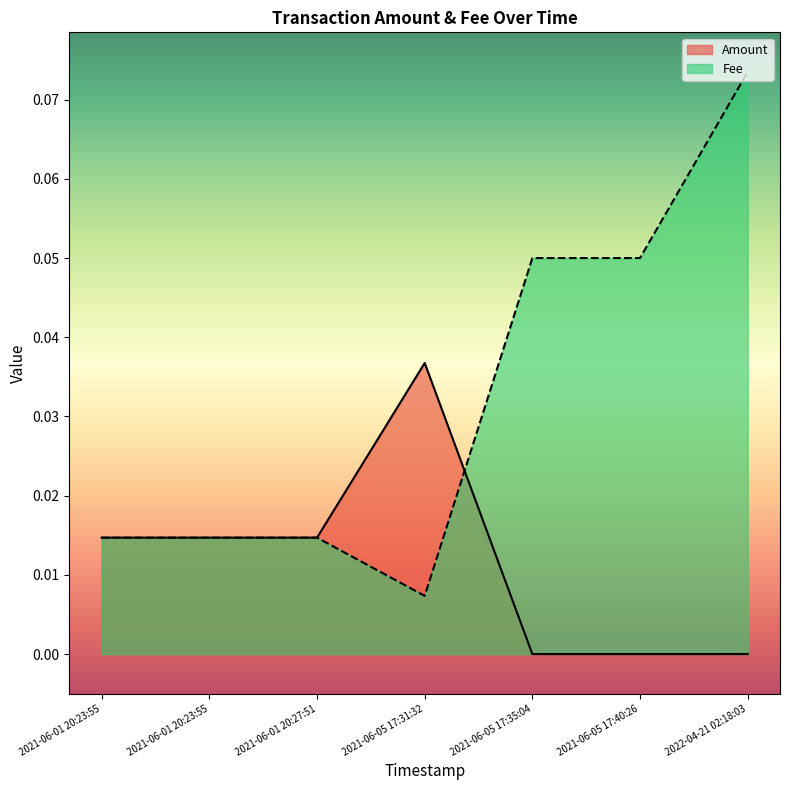

Rank the categories by Amount value from highest to lowest.

2021-06-05 17:31:32, 2021-06-01 20:27:51, 2021-06-01 20:23:55, 2021-06-01 20:23:55, 2022-04-21 02:18:03, 2021-06-05 17:35:04, 2021-06-05 17:40:26